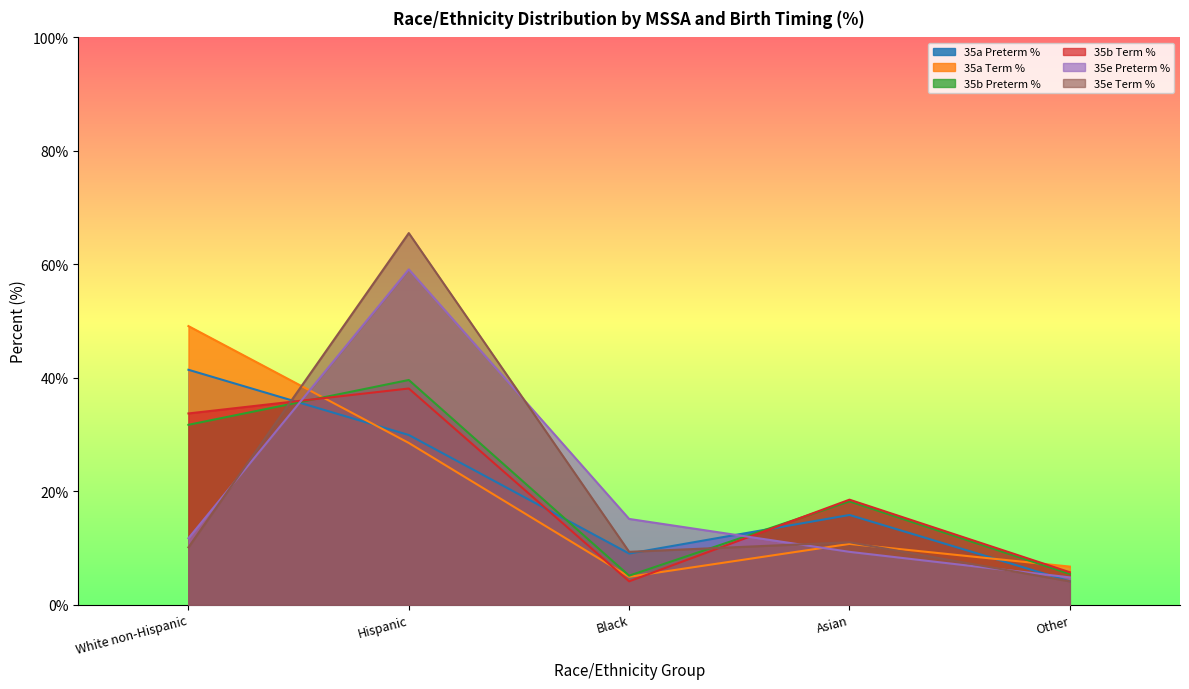

Read the 35b Preterm % value at White non-Hispanic.

31.7